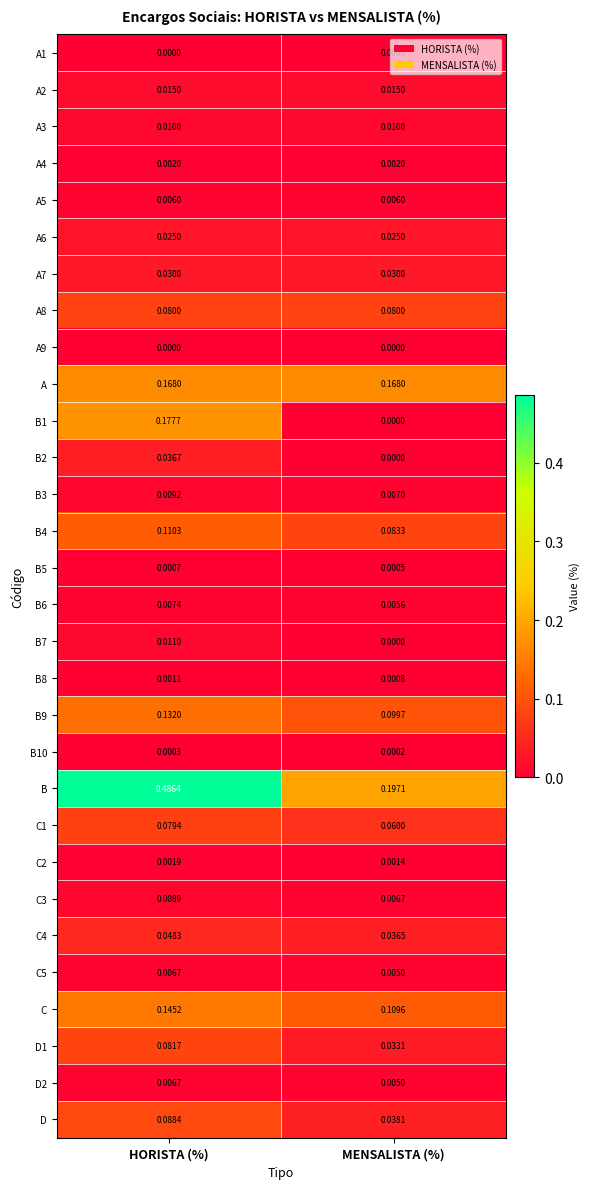

At which category does the chart reach its peak across all series?

HORISTA (%)